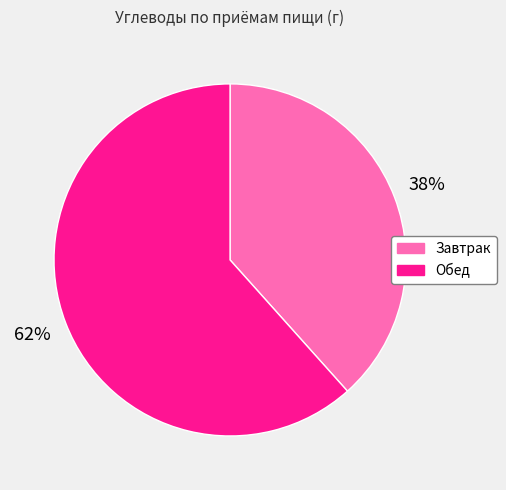

Is the sum of Обед and Завтрак greater than half?

Yes